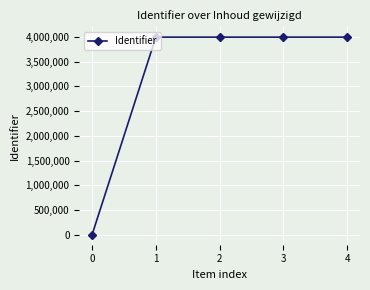

Read the value at 2.

3995548